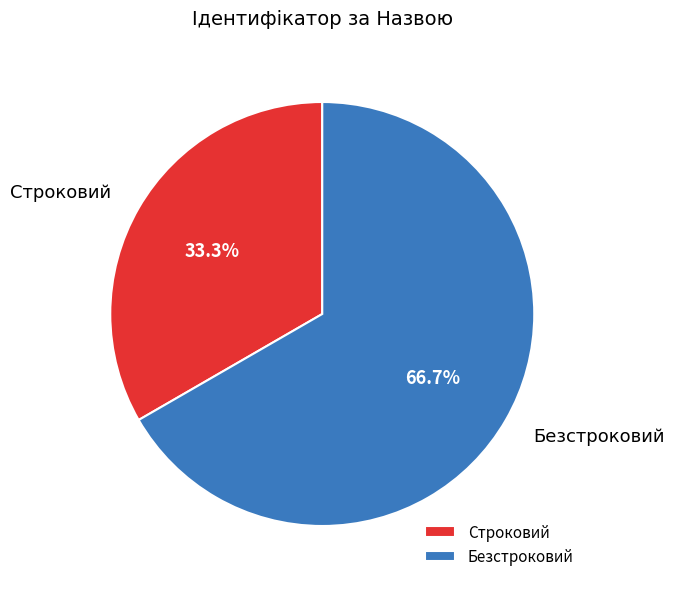

What is the largest slice in the pie chart?

Безстроковий